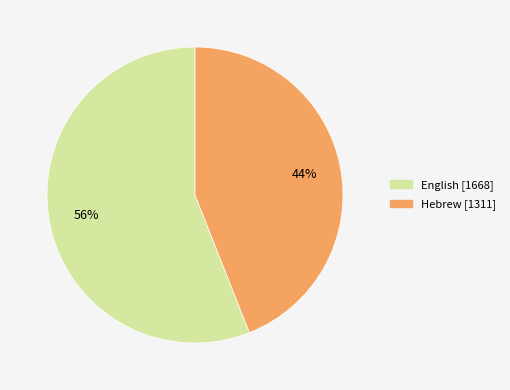

Is the sum of English and Hebrew greater than half?

Yes